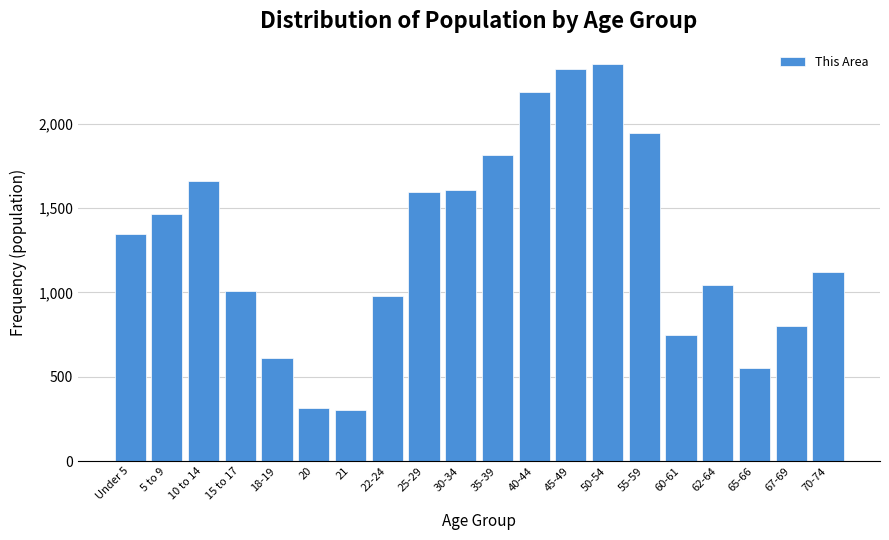

Reading left to right, what are all the values shown in this chart?

Under 5=1344	5 to 9=1468	10 to 14=1660	15 to 17=1008	18-19=611	20=314	21=301	22-24=980	25-29=1595	30-34=1610	35-39=1815	40-44=2187	45-49=2328	50-54=2352	55-59=1948	60-61=750	62-64=1044	65-66=553	67-69=803	70-74=1123